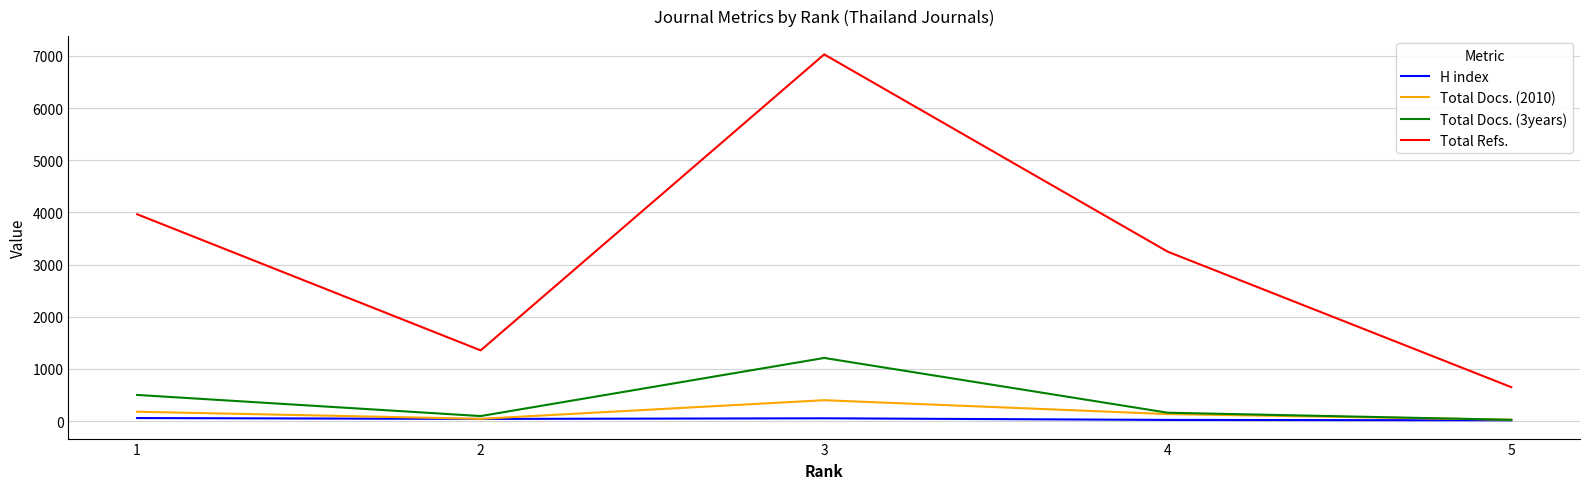

True or false: Total Docs. (2010) has a value of 179 at 1.

True